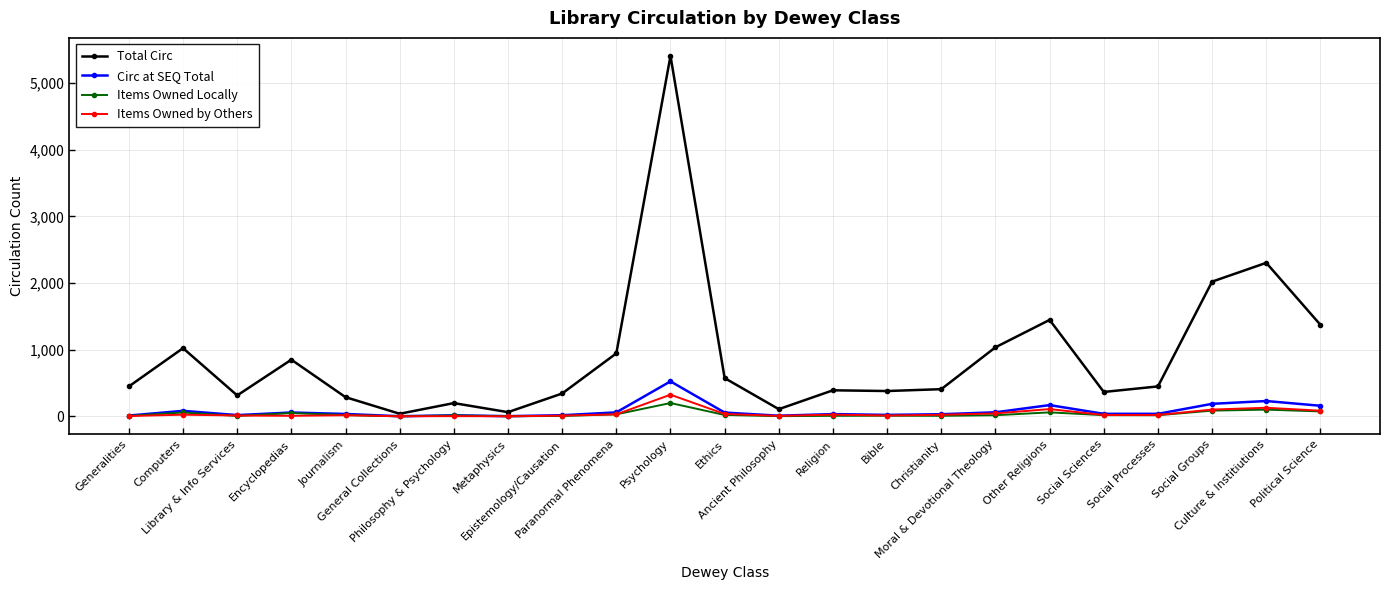

What is the maximum value shown in the chart?

5407